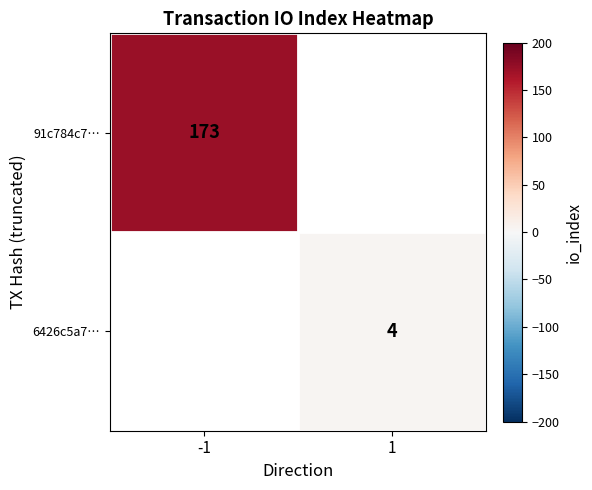

At which category does the chart reach its minimum across all series?

1